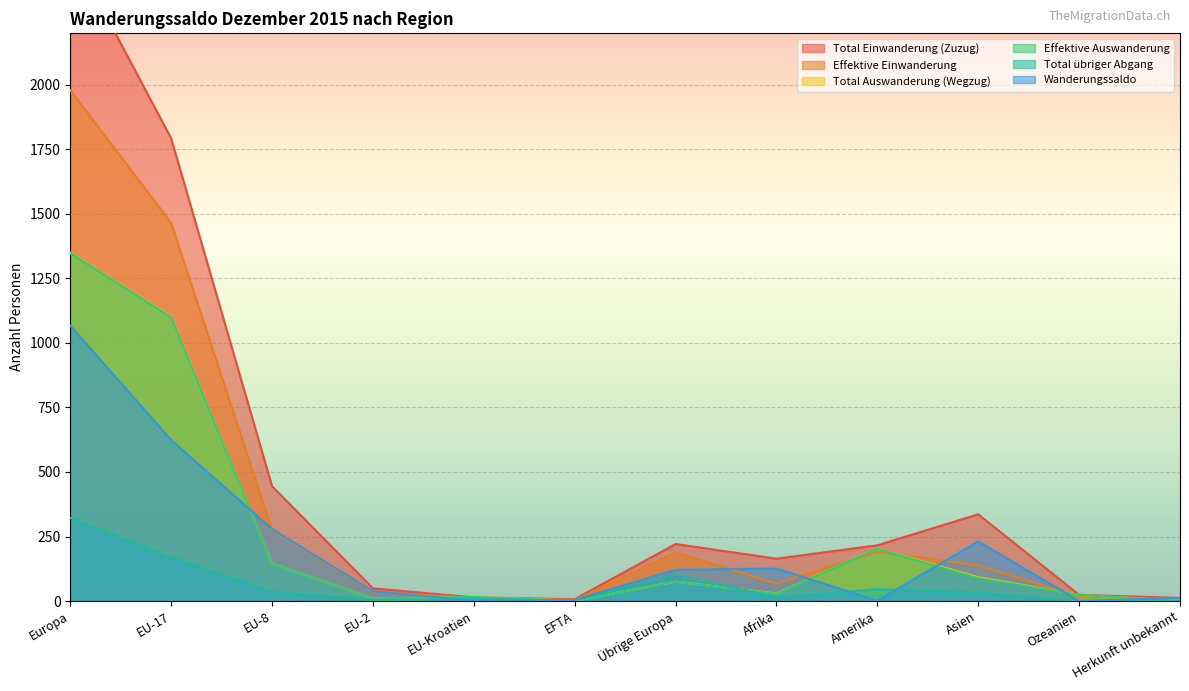

Where is Total übriger Abgang nearest to the value 161?

EU-17